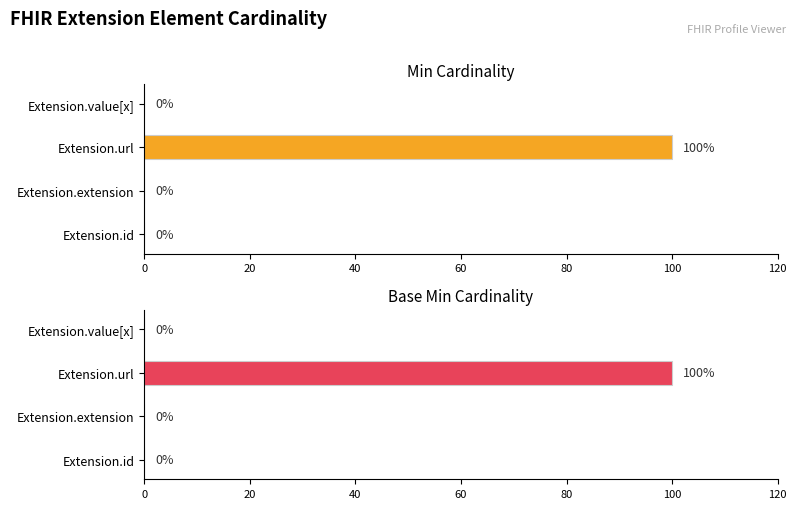

What is the difference between the Base Min values at Extension.url and Extension.id?

100